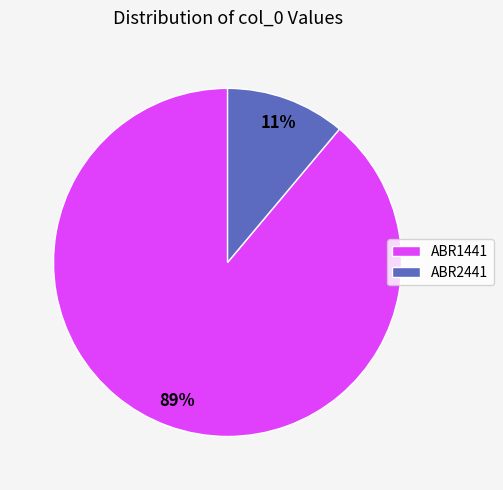

To the nearest percent, what portion does ABR2441 represent?

11%